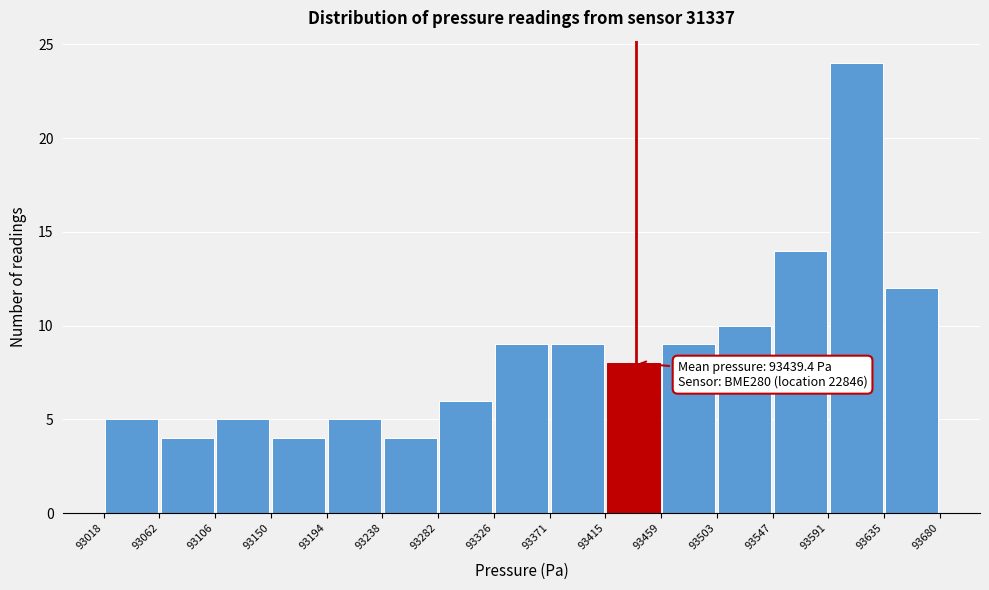

Which range on the x-axis has the tallest bar?

93591 to 93635